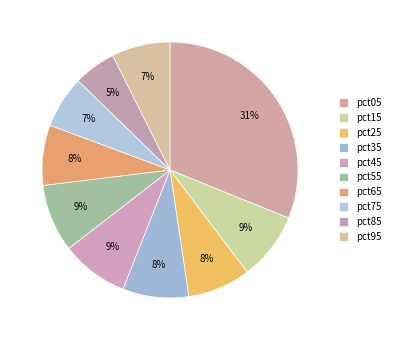

Does pct25 account for over 50% of the chart?

No